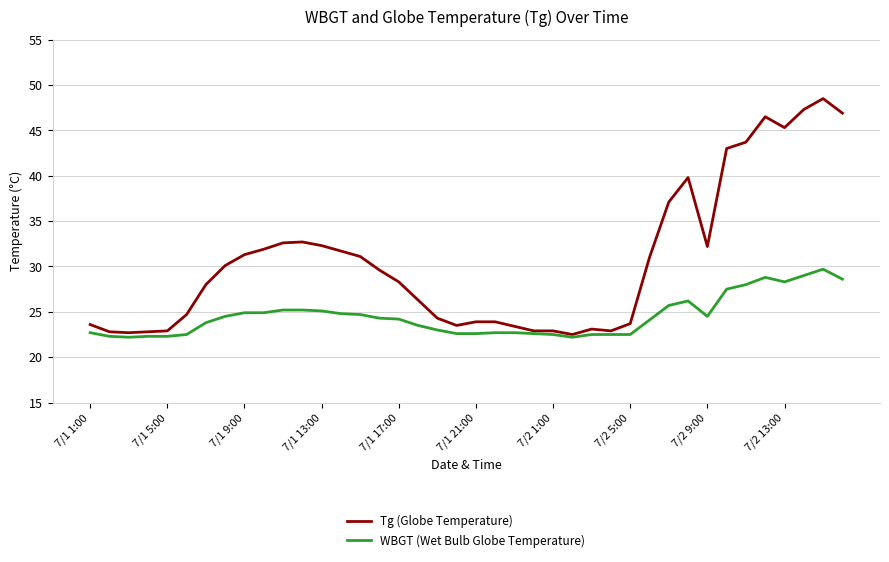

True or false: Tg (Globe Temperature) has more than 2 points higher than both neighbors.

True